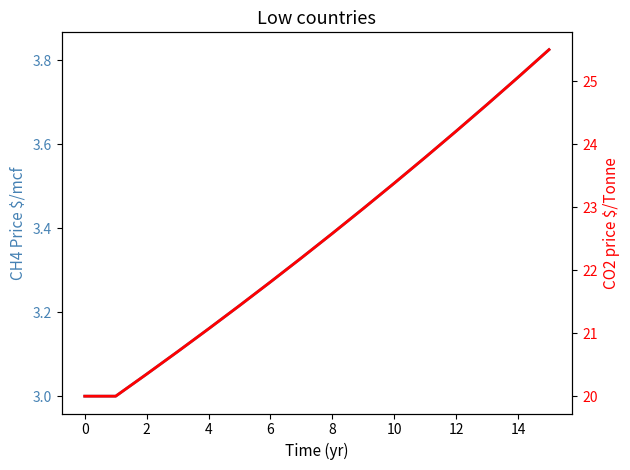

Is this an area chart (filled region under the line)?

No